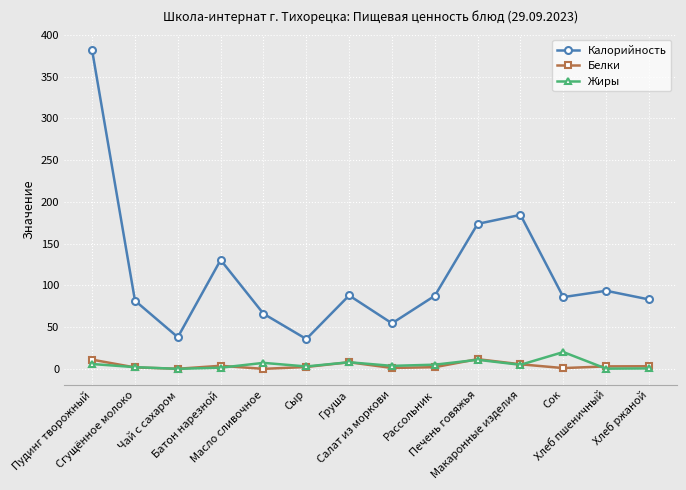

What is the average value of the Белки series?

3.9